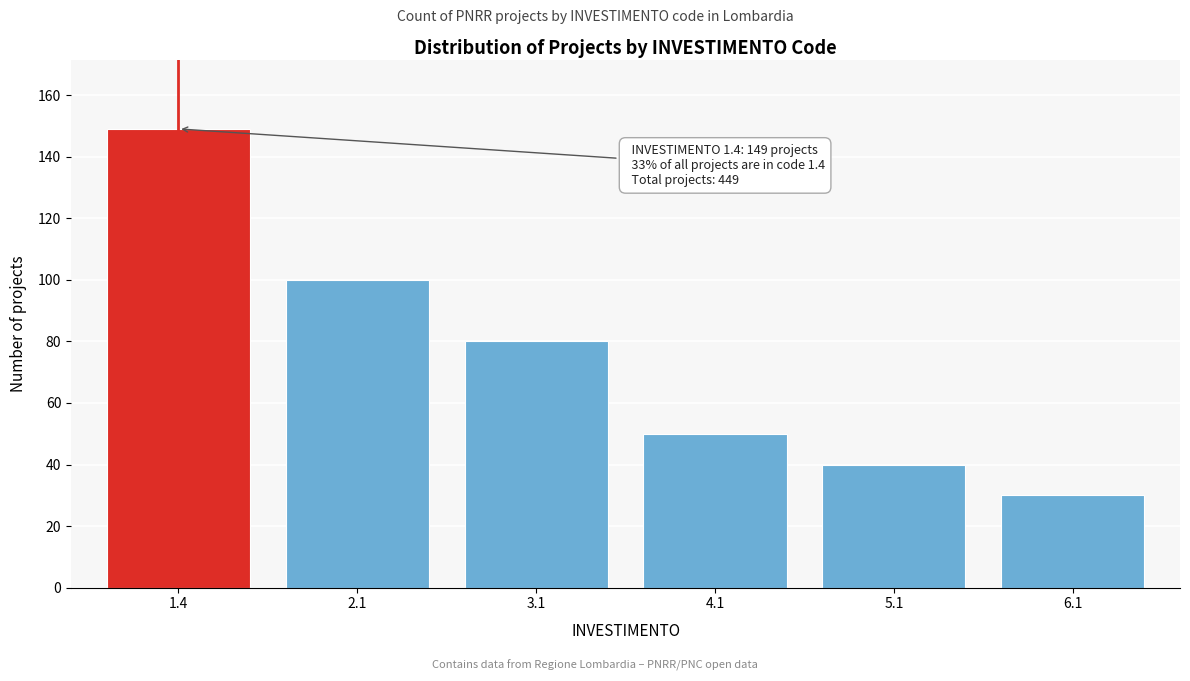

Reading right to left, extract all data points from this chart.

30	40	50	80	100	149